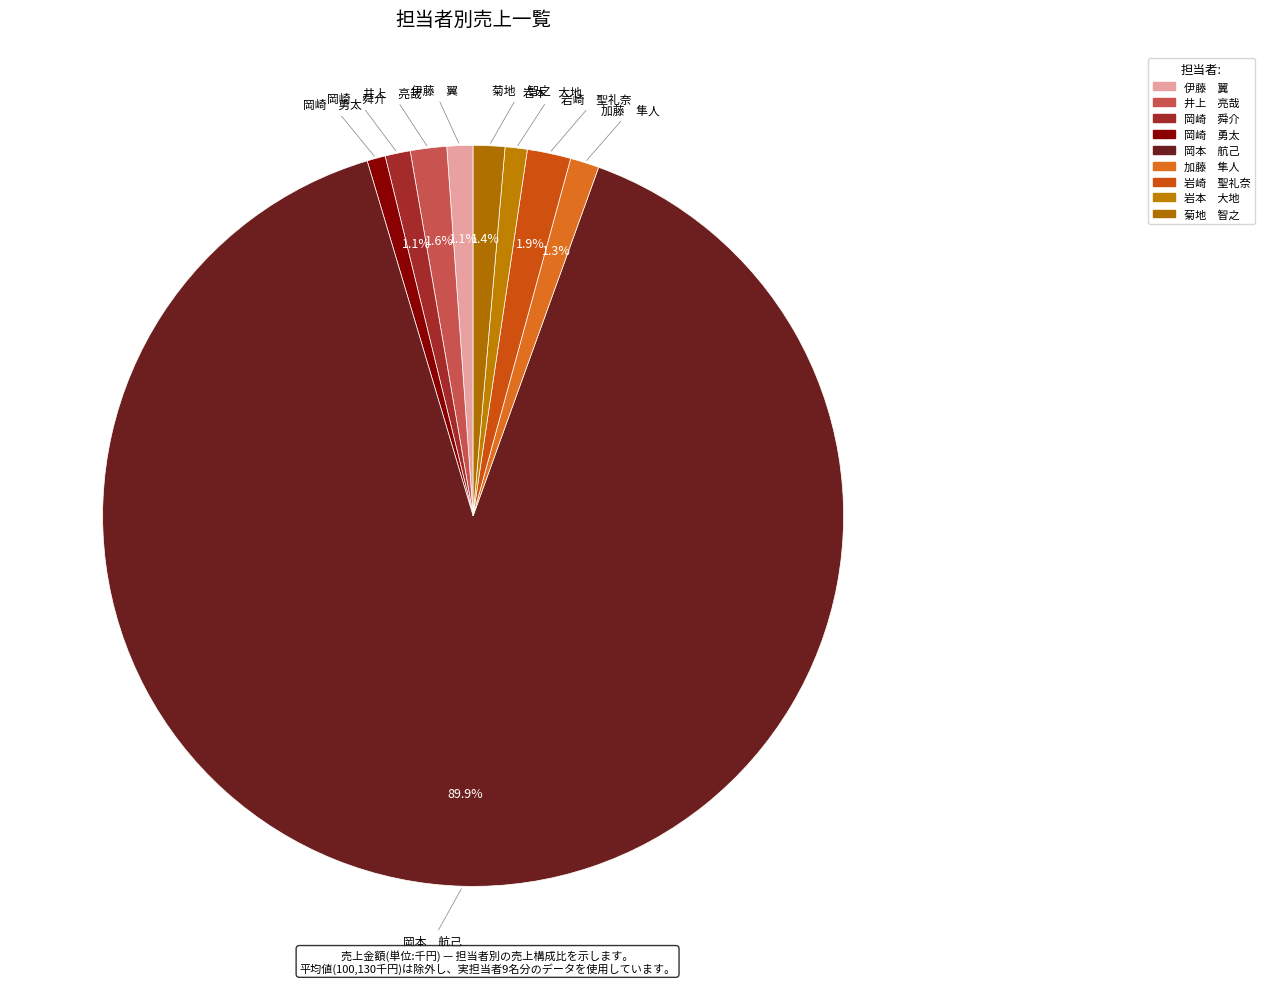

Is there any slice that represents more than half of the pie?

Yes